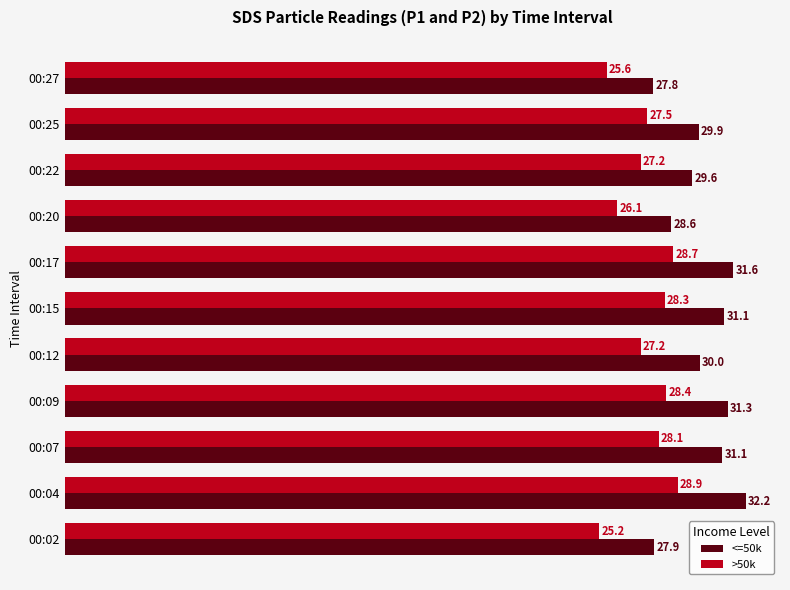

Where is <=50k nearest to the value 29?

00:20